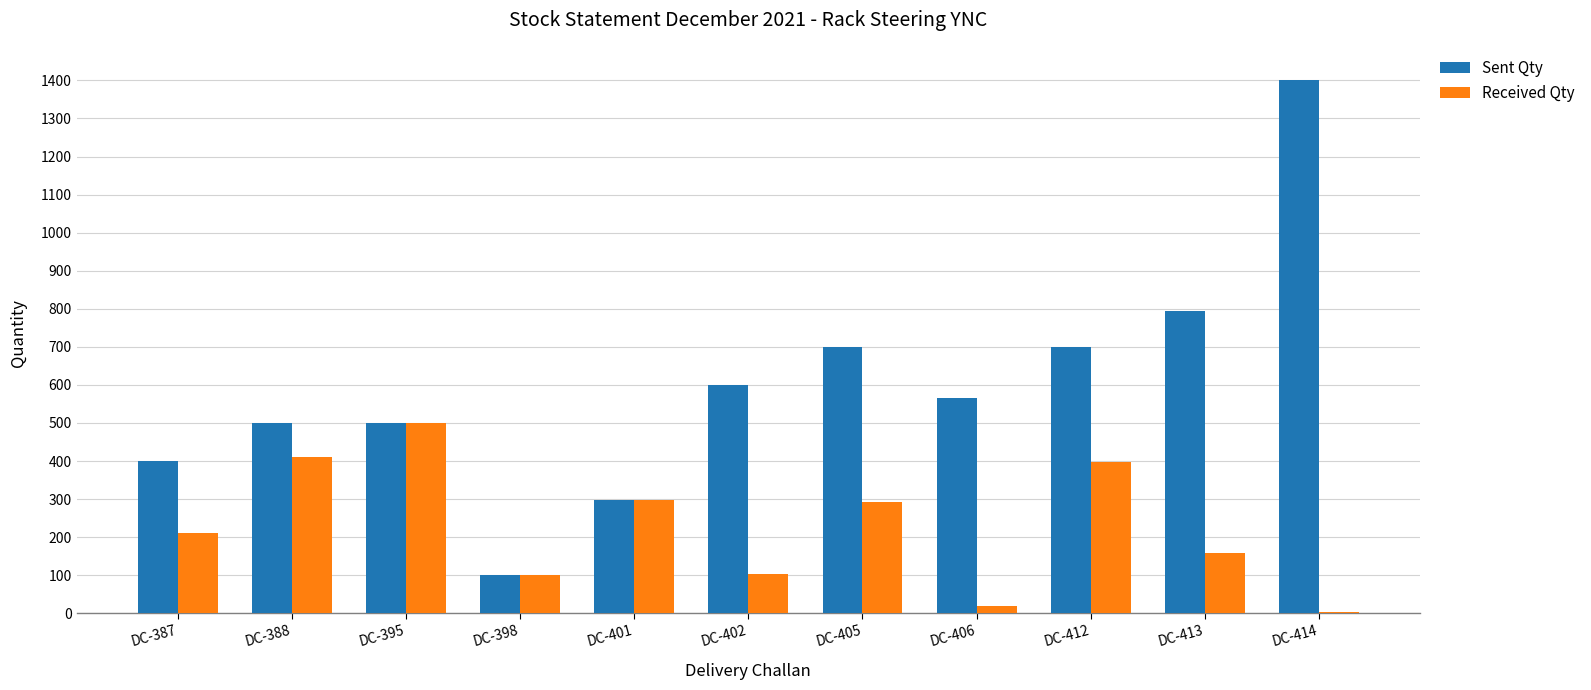

Which category has the highest value across all series?

DC-414